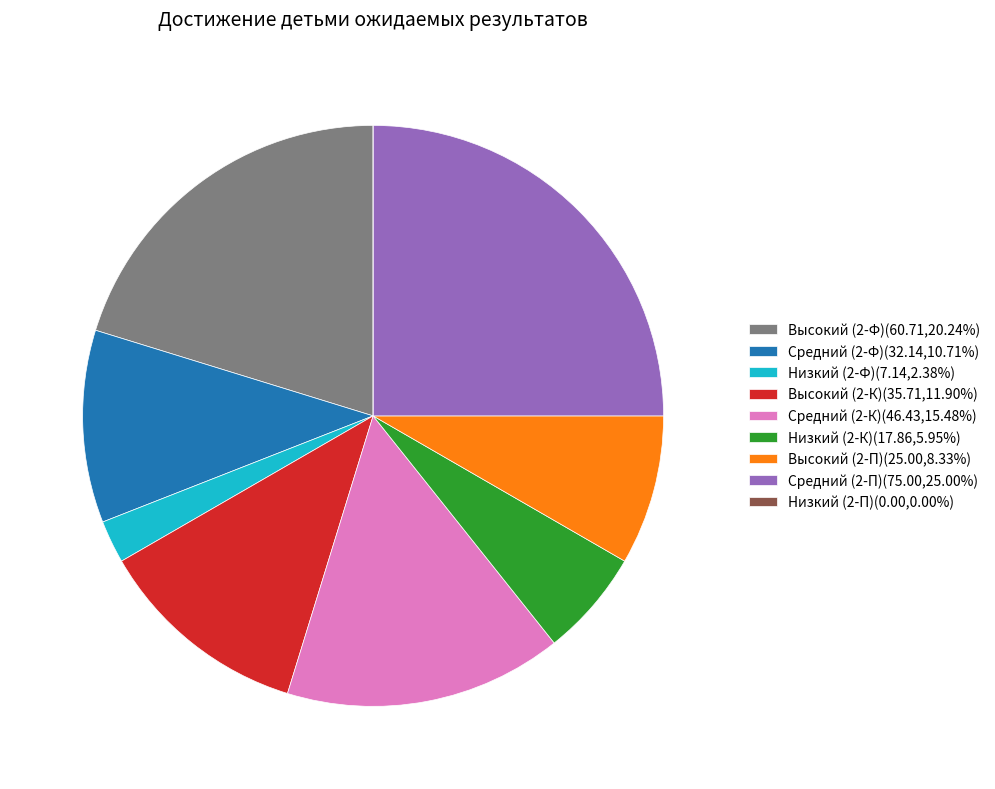

Is there any slice that represents more than half of the pie?

No